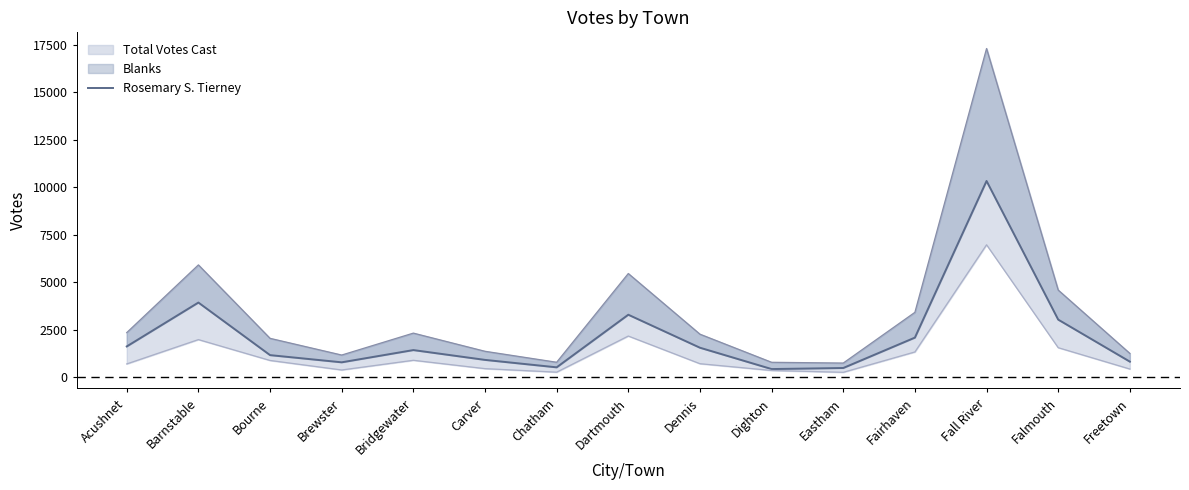

How many points are higher than both their immediate neighbors (excluding endpoints)?

4